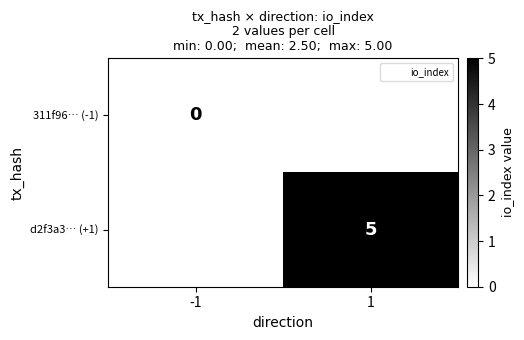

Is it true that 311f96… (-1) equals 0.0 at -1?

True